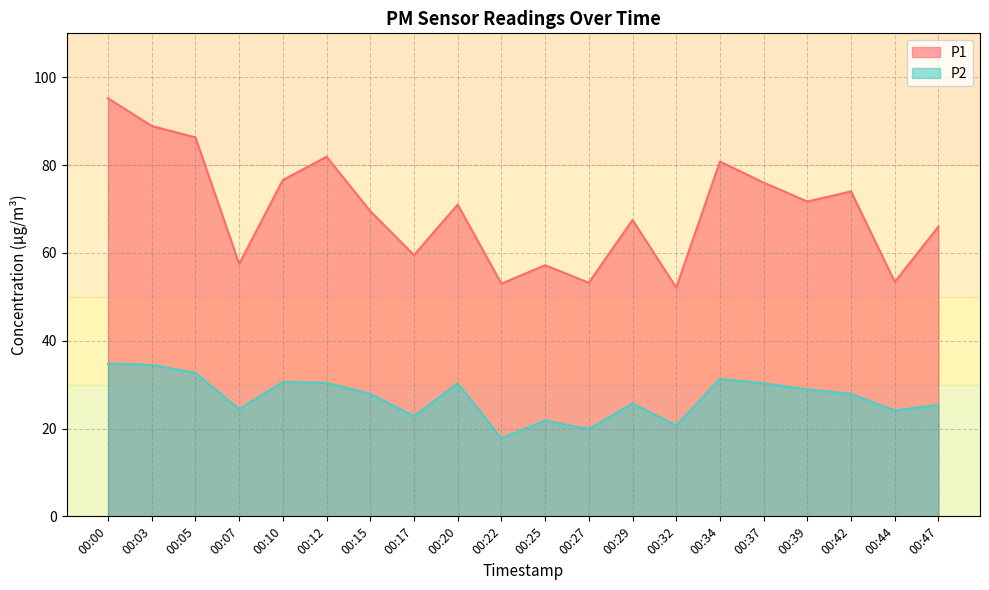

In P2, how many points are lower than both neighbors (excluding endpoints)?

6